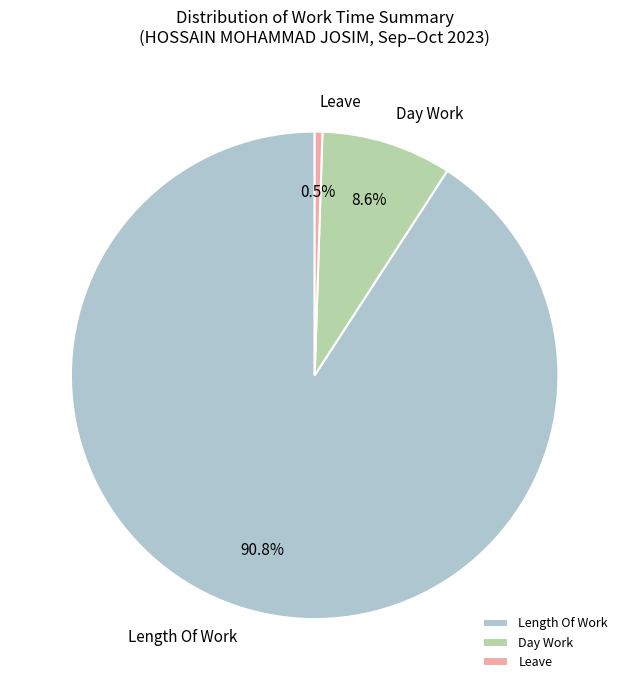

Which slice represents more than half of the pie?

Length Of Work